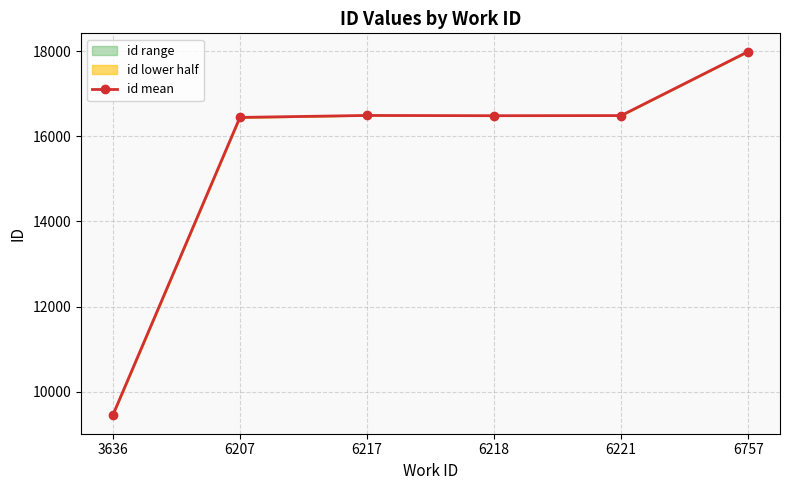

How many interior local valleys (lower than both neighbors) does the data have?

1